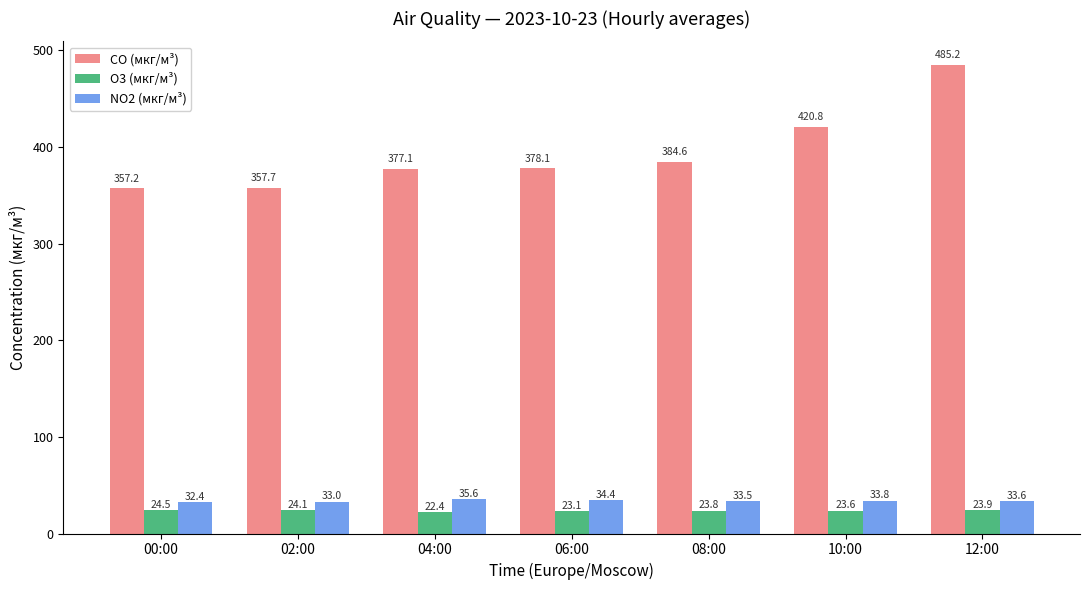

How many distinct data groups are displayed?

3